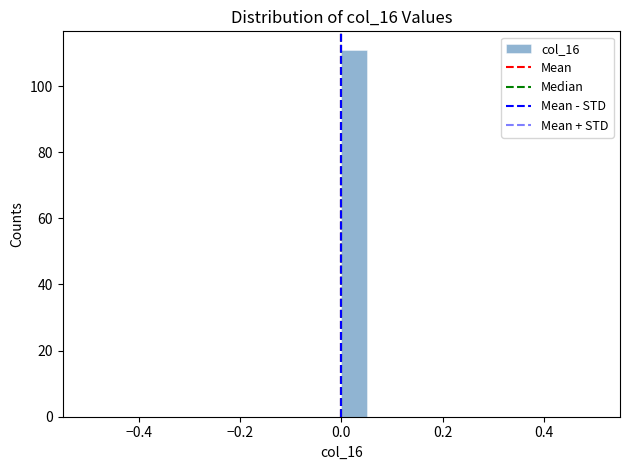

Read against the x-axis, roughly where is the centre of the tallest bar?

0.02